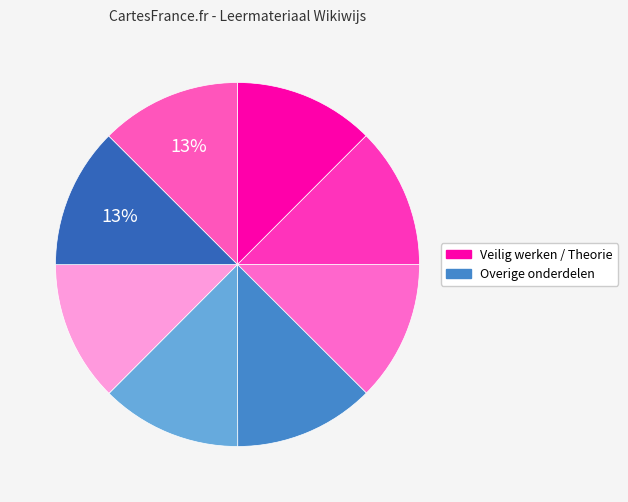

How many segments does this pie chart have?

8